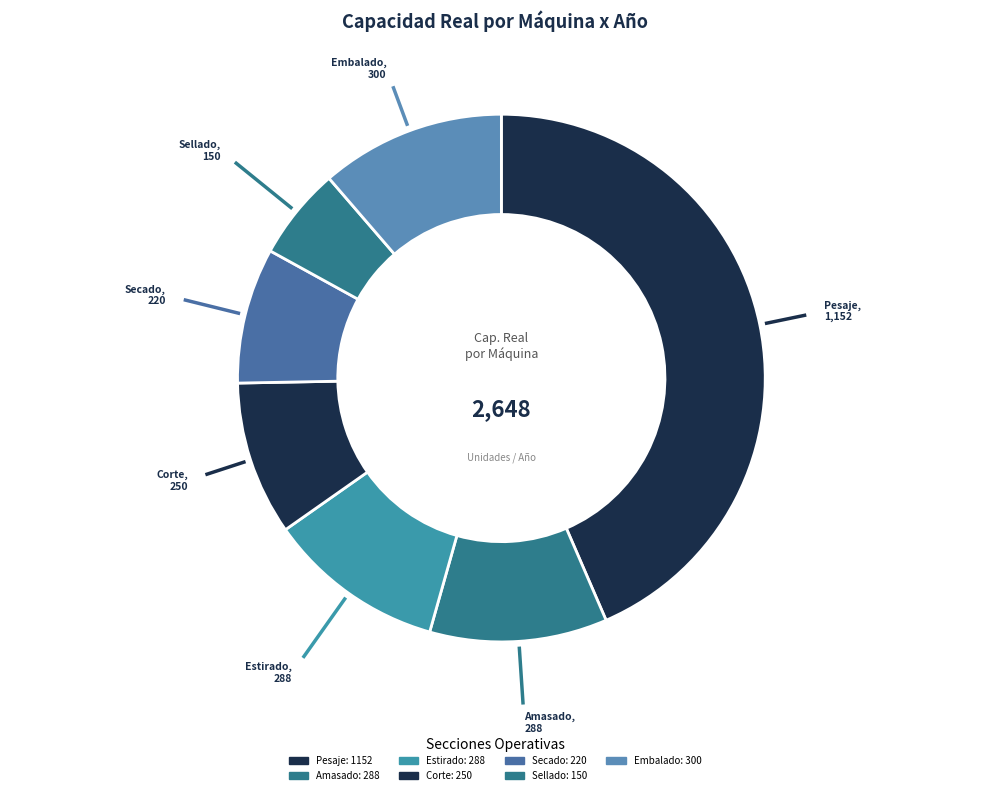

Do Amasado and Sellado together represent more than half of the pie?

No